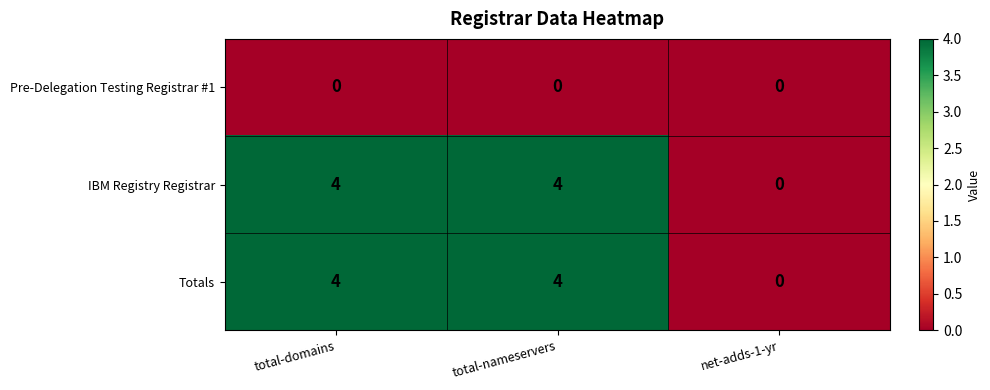

How many Totals values are between 0 and 4?

3